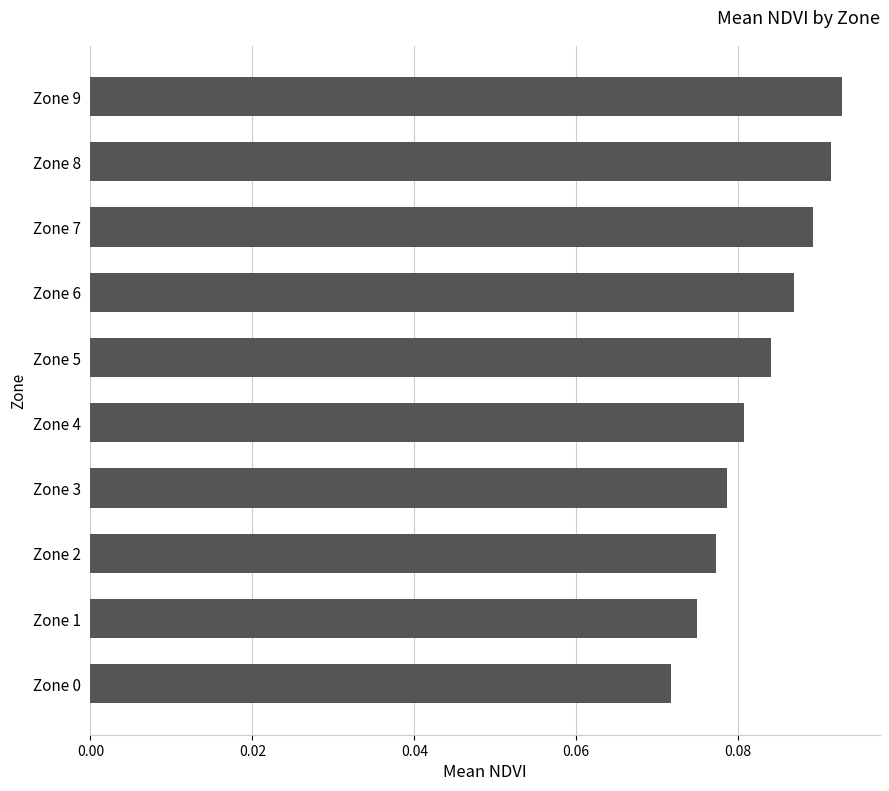

Between Zone 9 and Zone 7, which is larger?

Zone 9